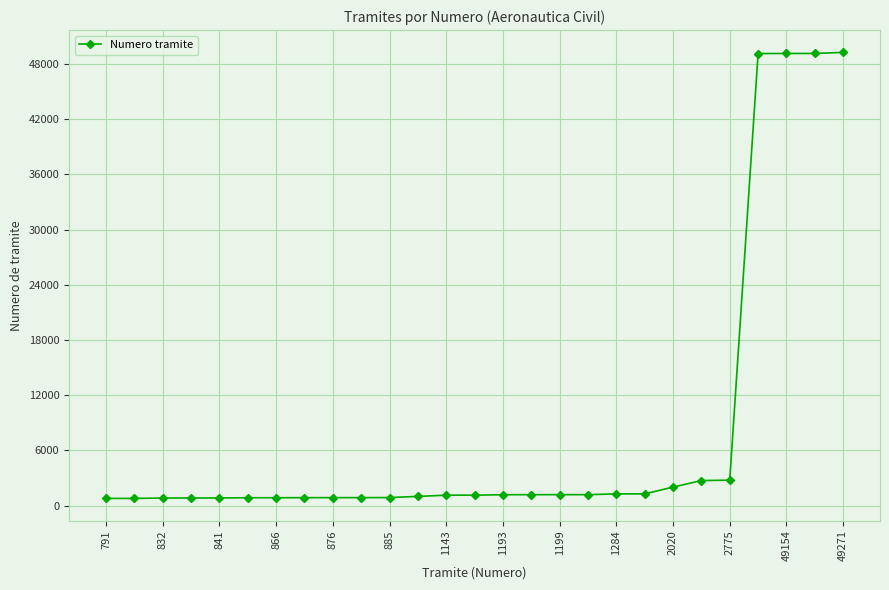

What is the difference between the second highest and minimum values?

48363